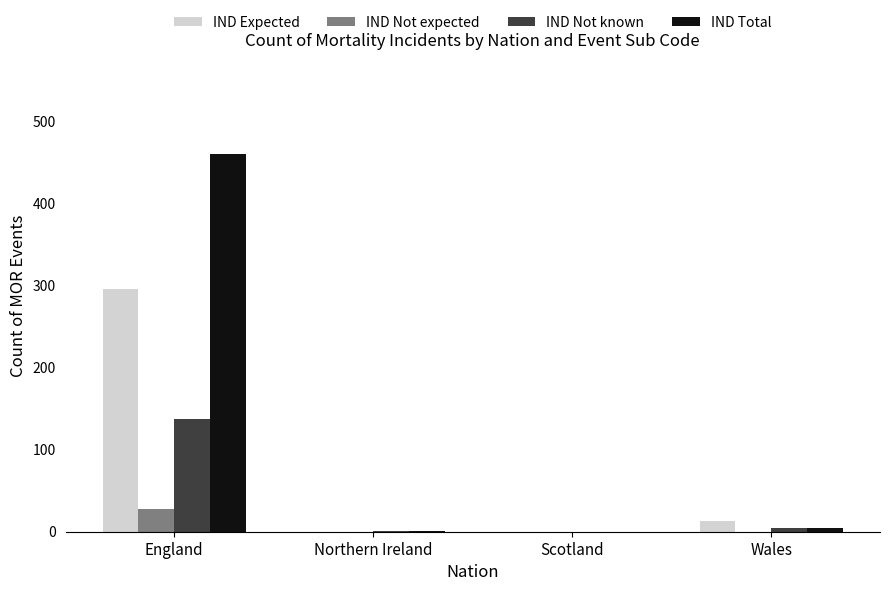

What is the total value across all series at England?

920